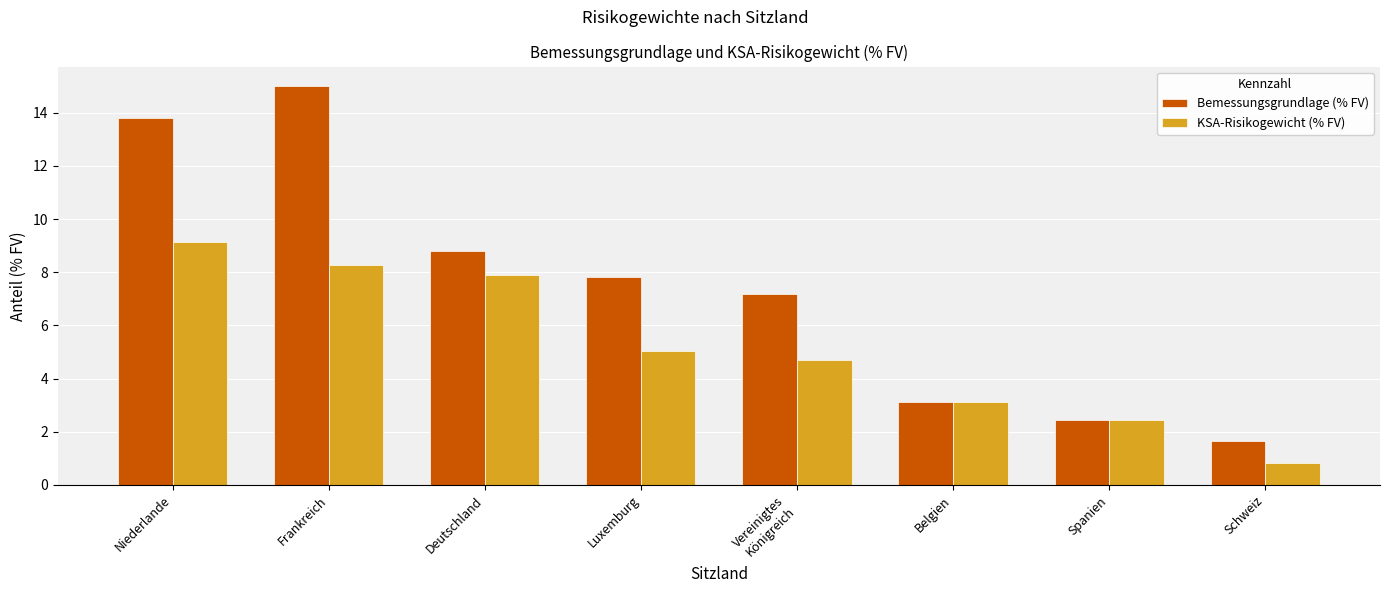

The KSA-Risikogewicht (% FV) series shows 0.8 at Schweiz. True or false?

True